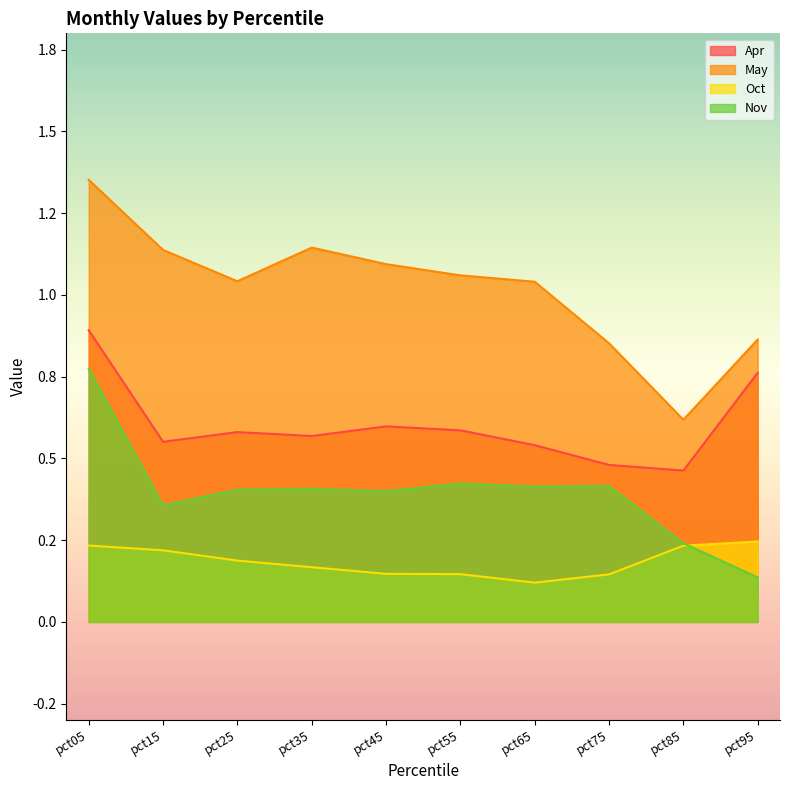

At how many categories does at least one series exceed 1?

7